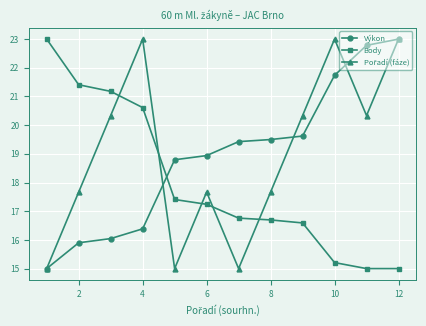

At how many categories does at least one series exceed 17?

12